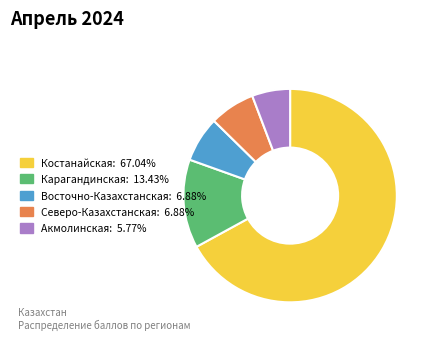

Is there a majority slice in this chart?

Yes